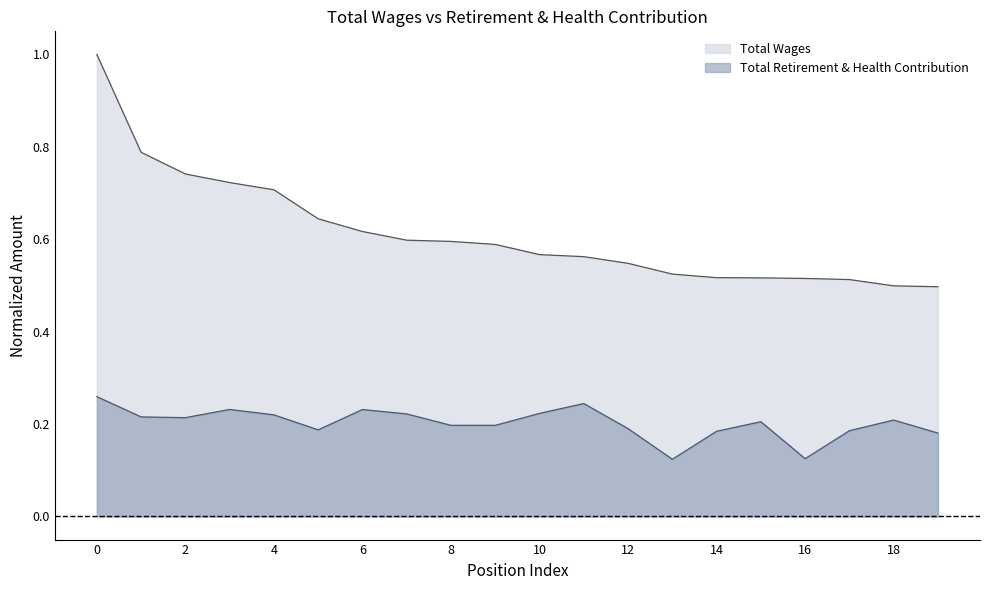

What value does the Total Retirement & Health Contribution series have at Senior Electro Mechanical Technician 2?

0.2